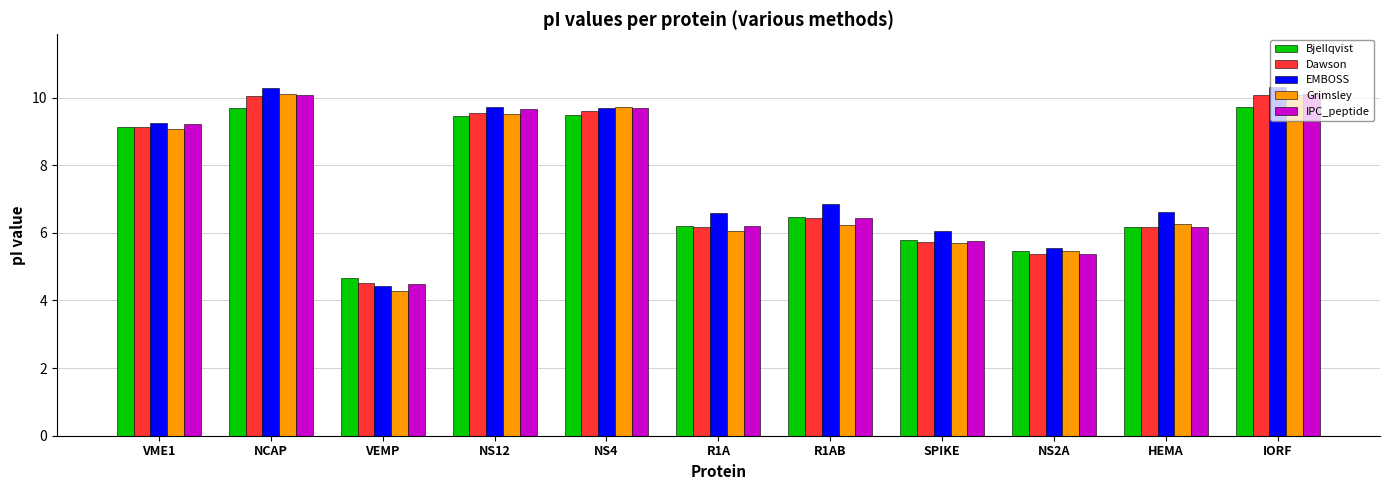

Where is Dawson nearest to the value 7?

R1AB